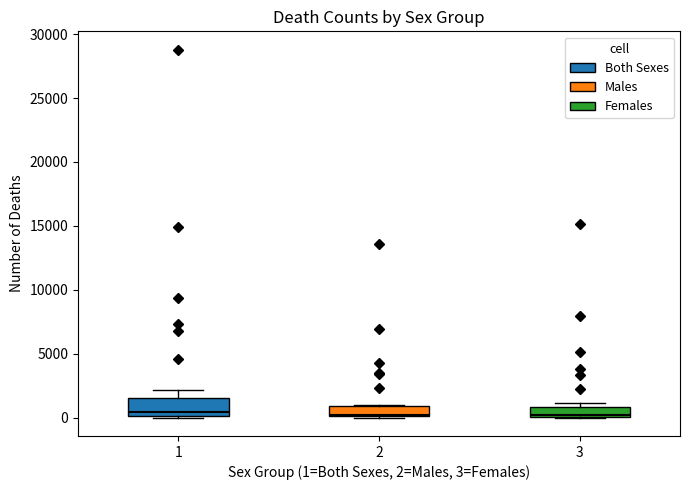

Reading left to right, read every box against the y-axis: the position of its median line, the range the box covers, and the ends of its whiskers. The values are not printed on the chart, so give them approximately, as read against the axis.

1: median 500, box 0 to 1500, whiskers 0 to 2000
2: median 0, box 0 to 1000, whiskers 0 to 1000
3: median 0 (just above the box's lower edge), box 0 to 1000, whiskers 0 to 1000 (just above the box's upper edge)